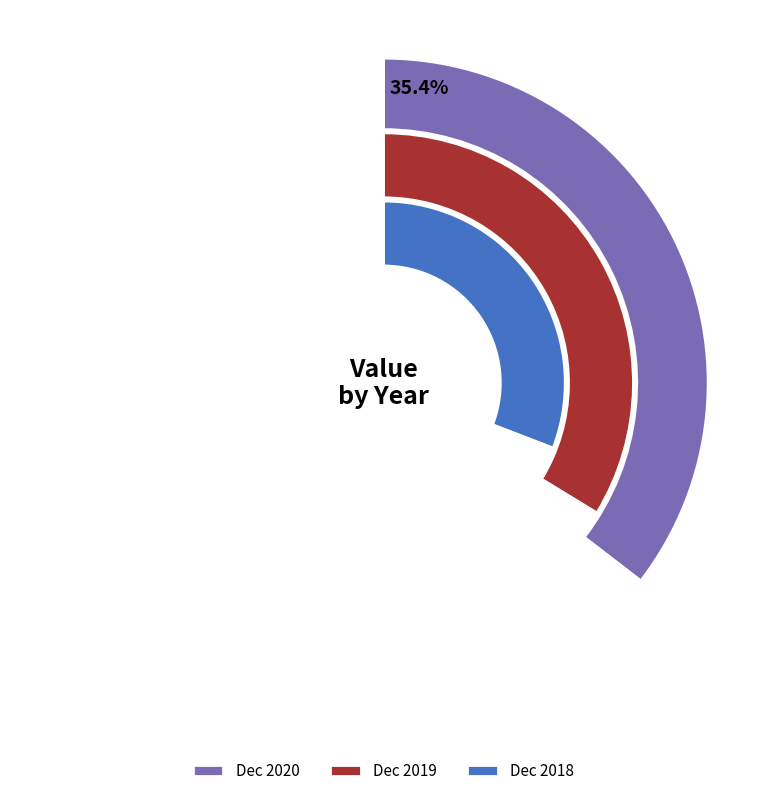

What is the smallest slice in the pie chart?

Dec 2018